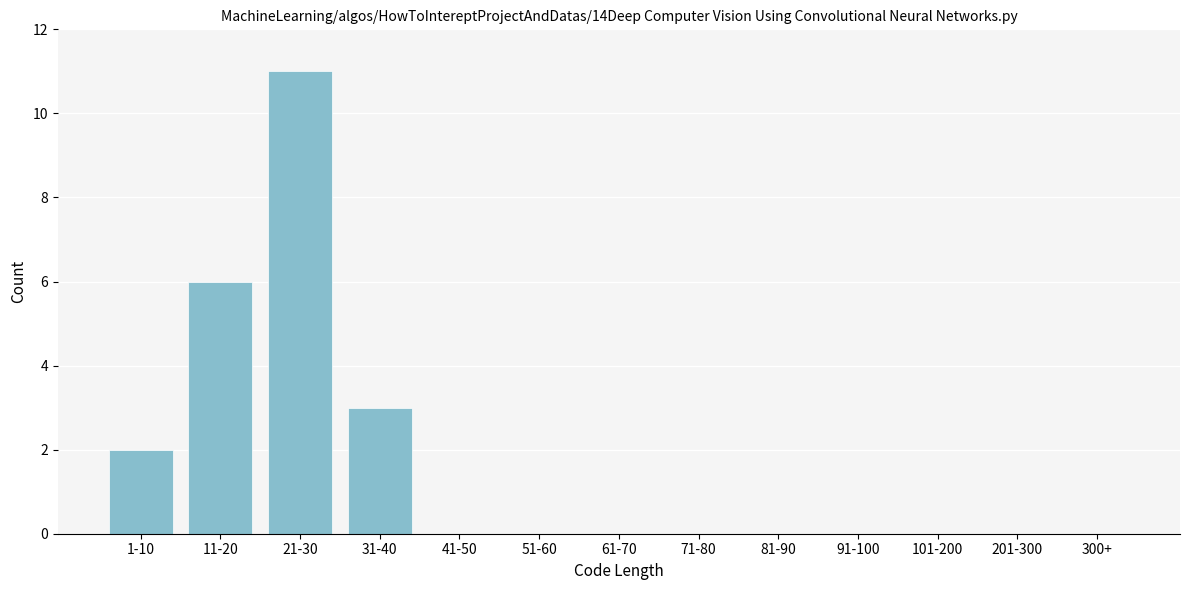

Reading left to right, what are all the values shown in this chart?

1-10=2	11-20=6	21-30=11	31-40=3	41-50=0	51-60=0	61-70=0	71-80=0	81-90=0	91-100=0	101-200=0	201-300=0	300+=0